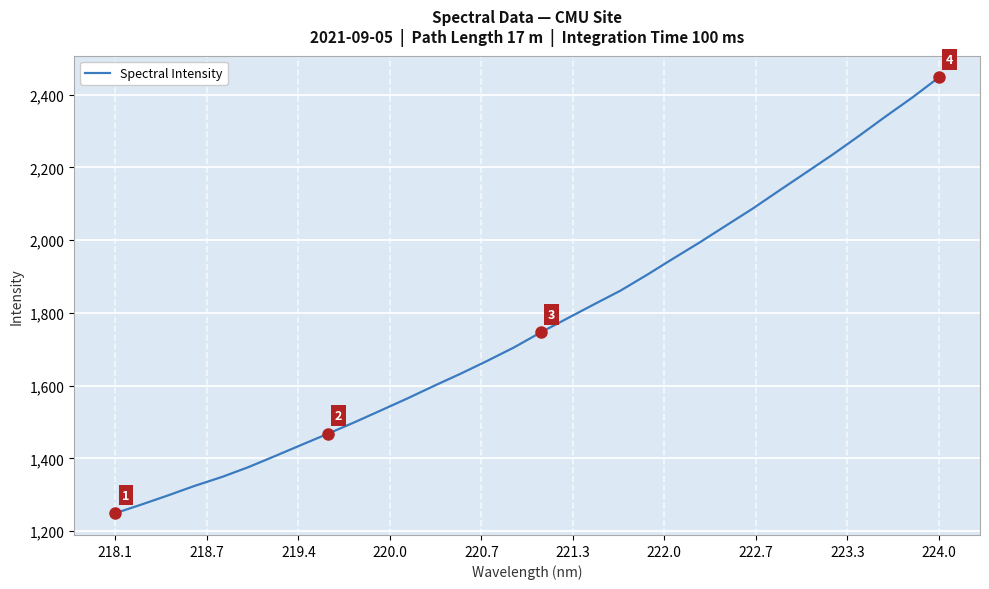

What is the smallest value displayed?

1249.7